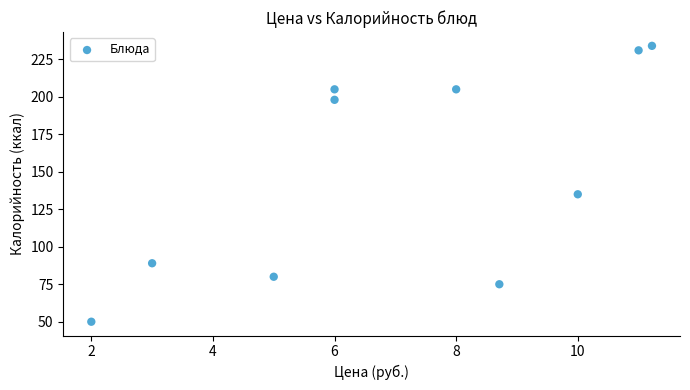

What Y value in the scatter plot is closest to 142?

135